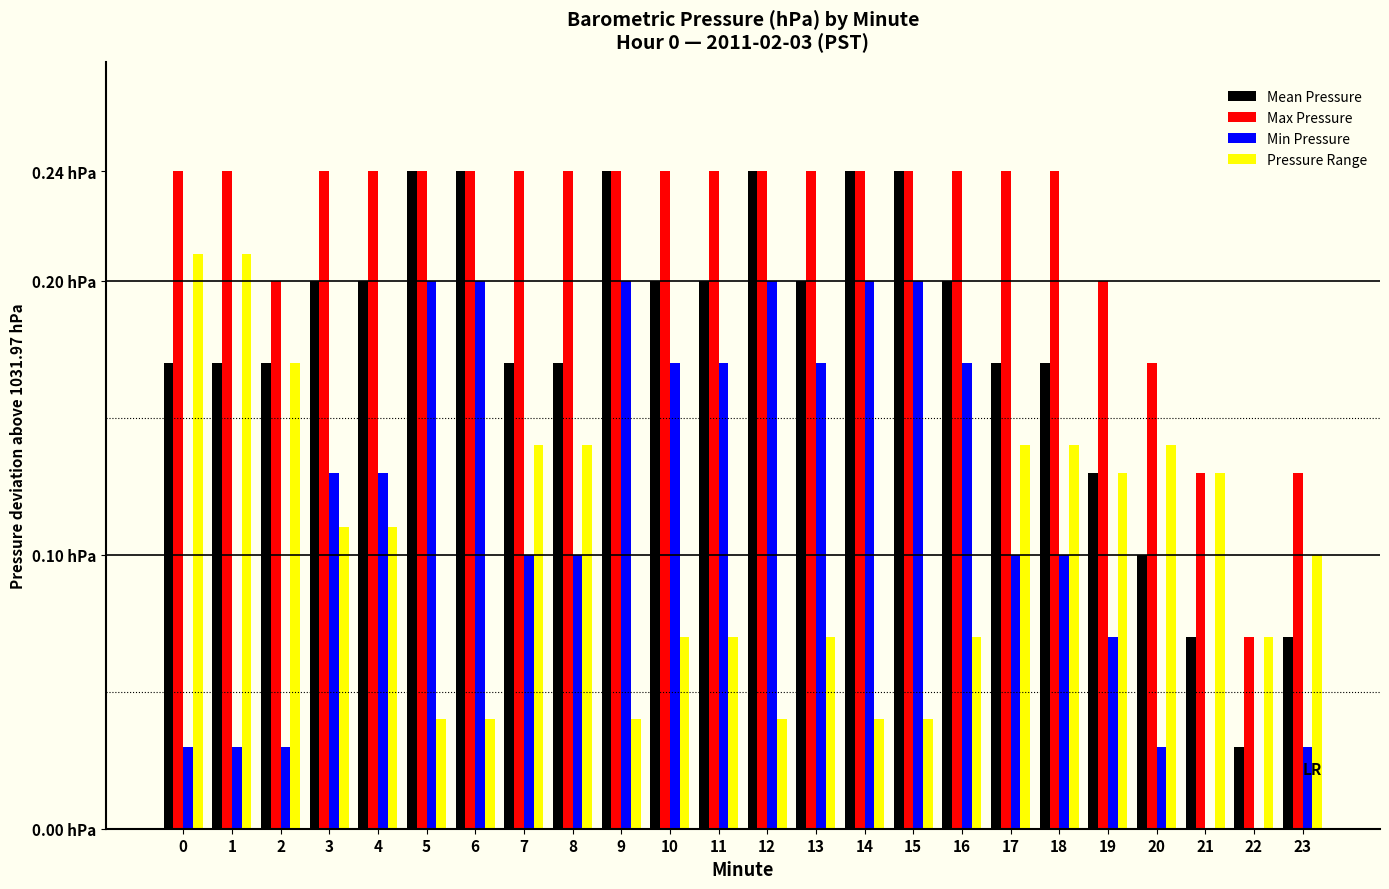

What is the difference between the maximum and minimum values in the Pressure Range series?

0.2